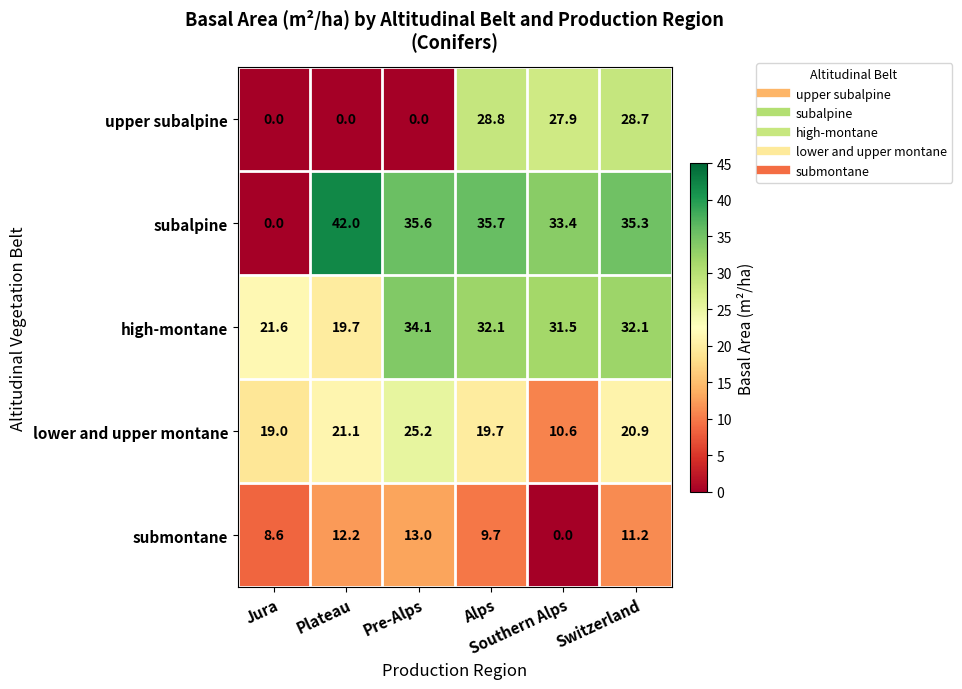

What is the difference between the highest and lowest values at Southern Alps?

33.4